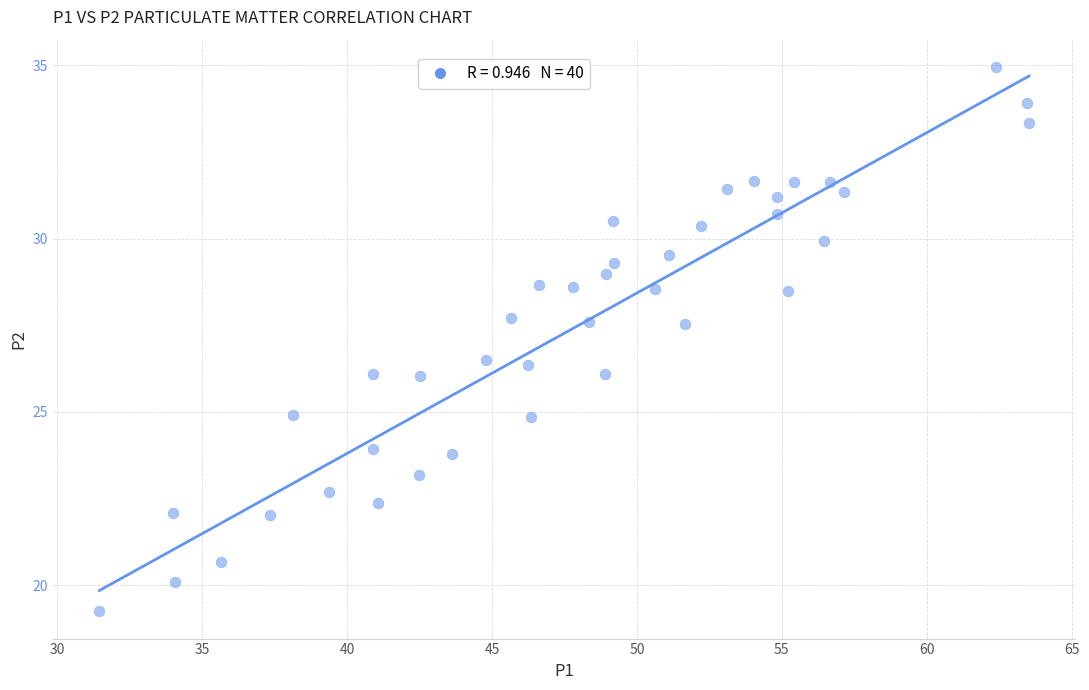

What is the range of X values (max minus min)?

32.1